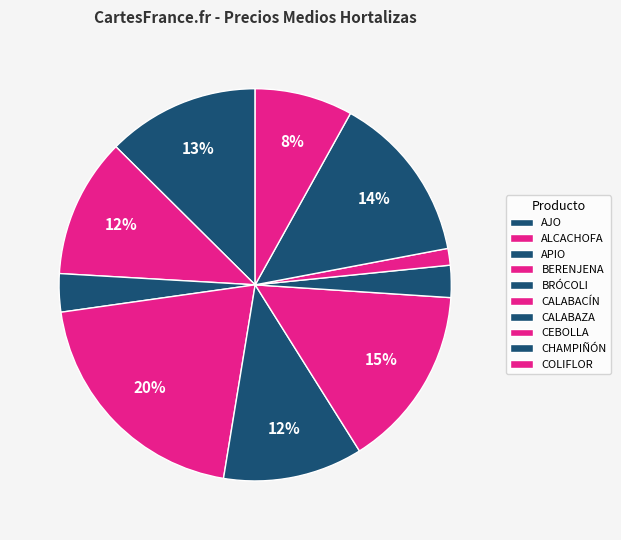

How many segments does this pie chart have?

10